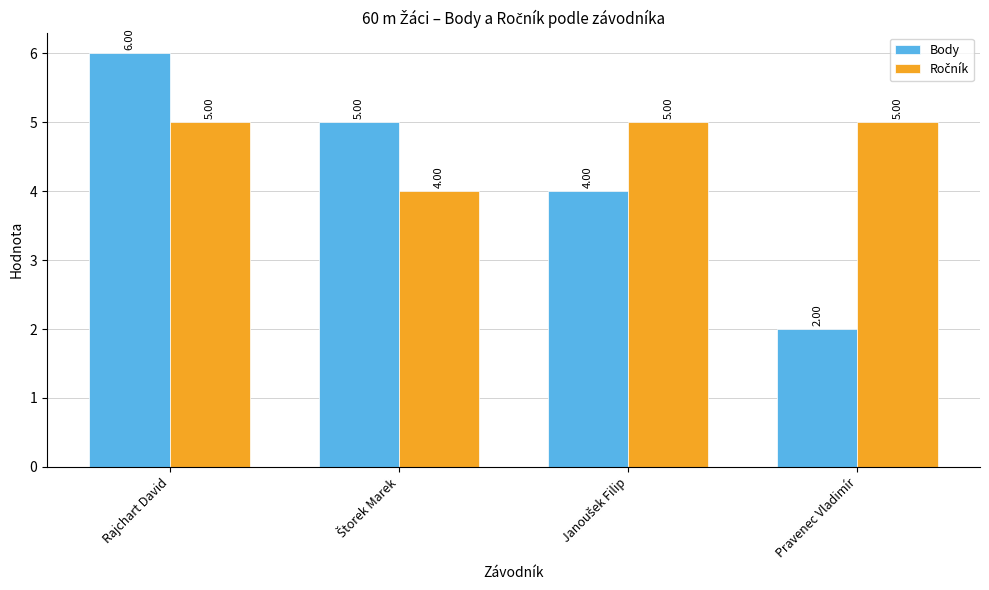

How many bars are there in each group?

2